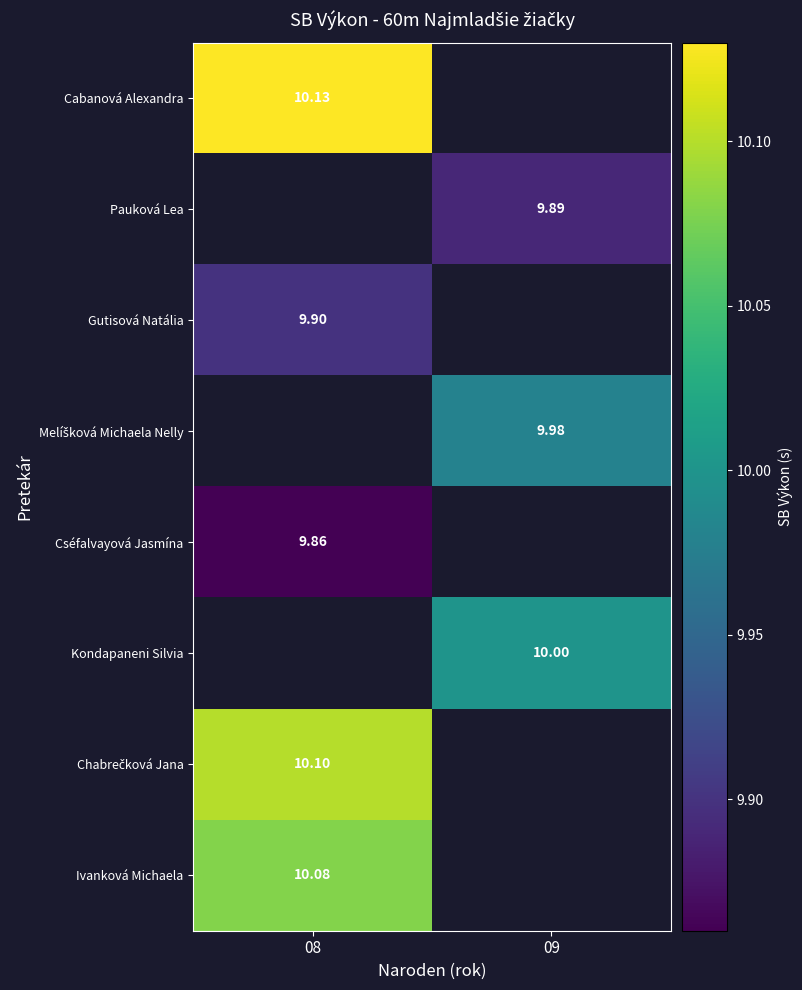

At which label does Cabanová Alexandra reach its peak?

08